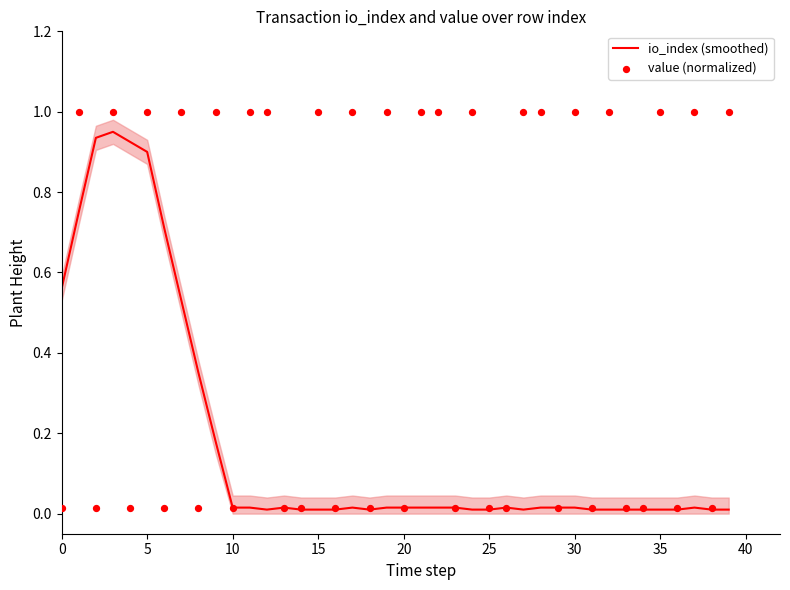

Which series reaches the maximum Y coordinate?

value (normalized)